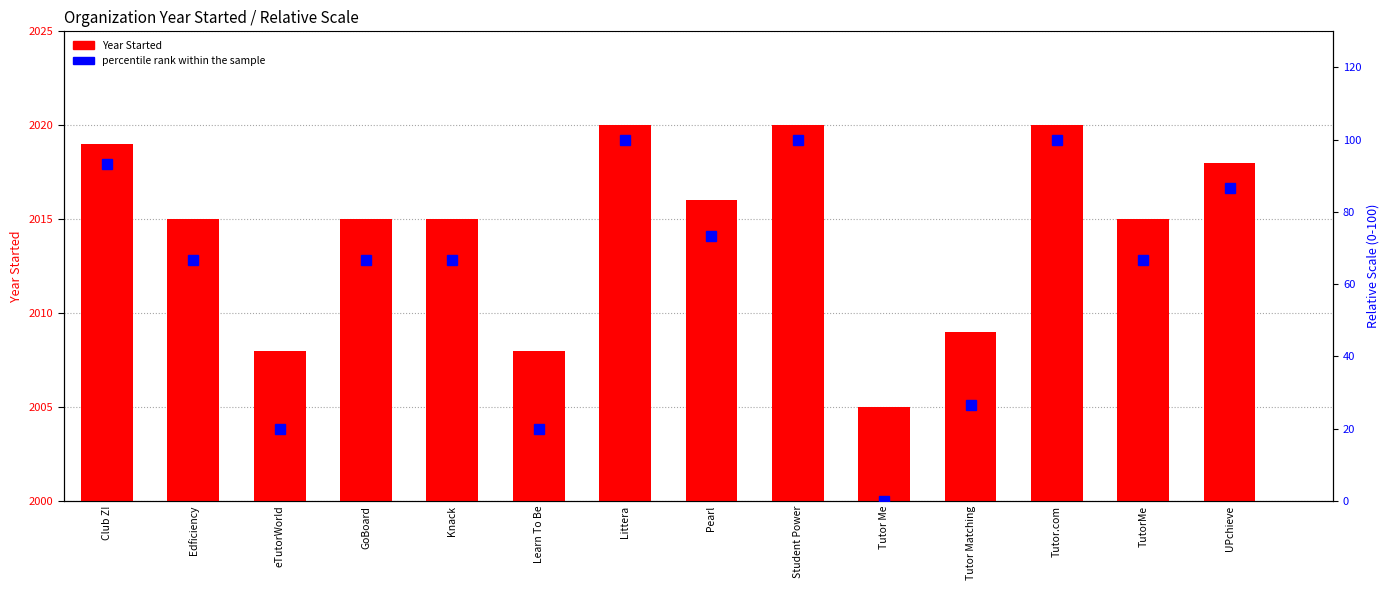

At Student Power, list the series in order from smallest to largest.

percentile rank within the sample, Year Started